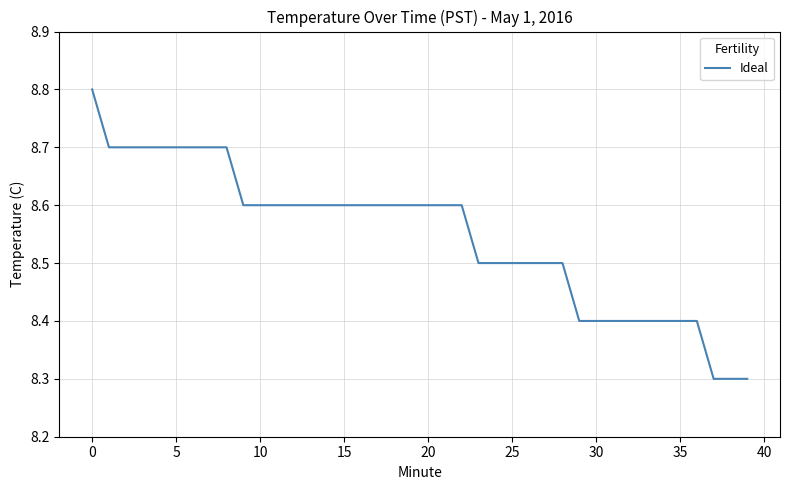

What is the greatest value displayed?

8.8